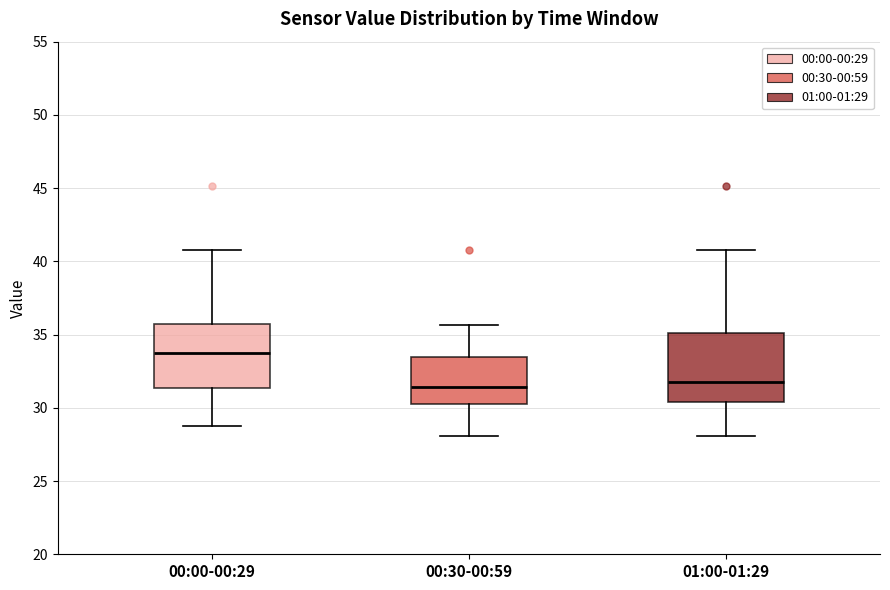

Where is the upper edge of the box for 01:00-01:29 on the y-axis? The values are not printed on the chart, so give them approximately, as read against the axis.

35.0